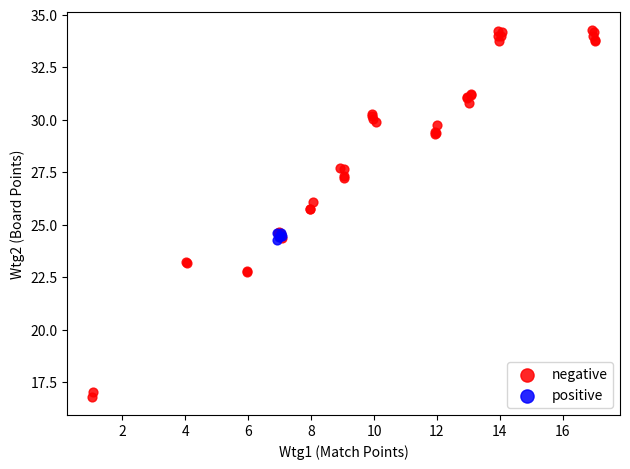

Which series contains the lowest Y value?

negative